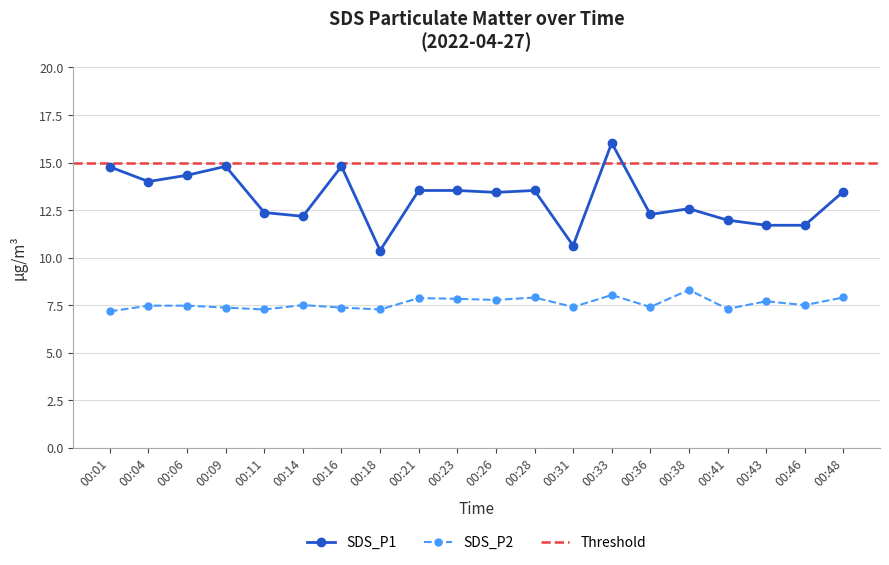

Where is the first local maximum for SDS_P2?

00:14